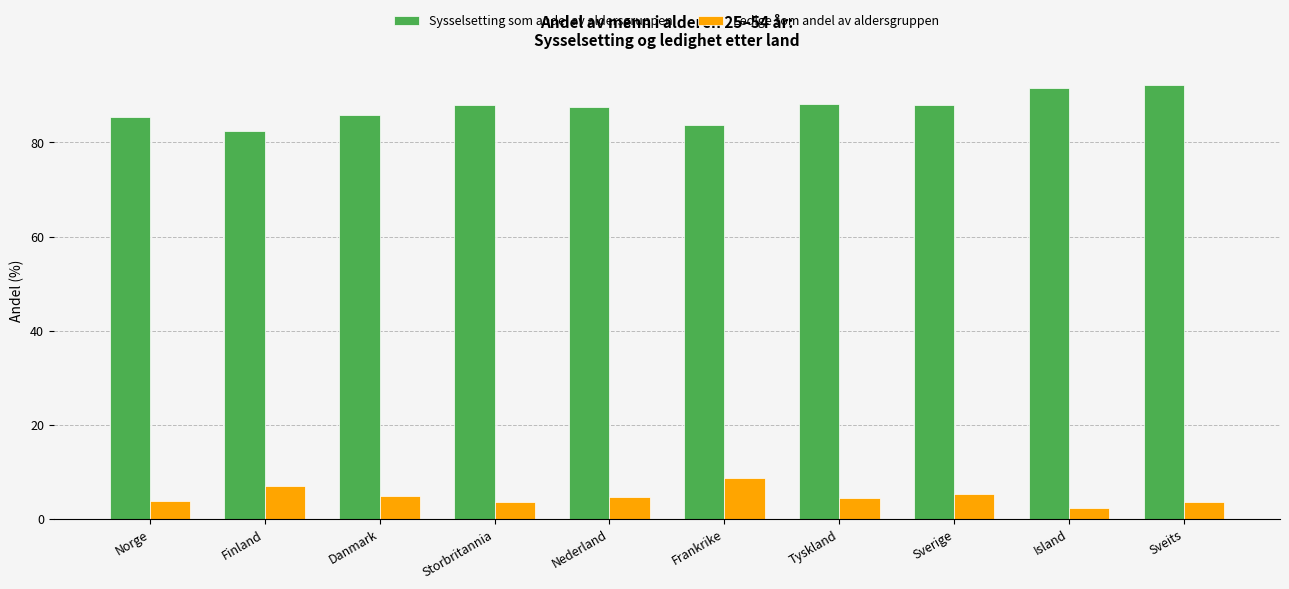

How many groups of bars are there?

10